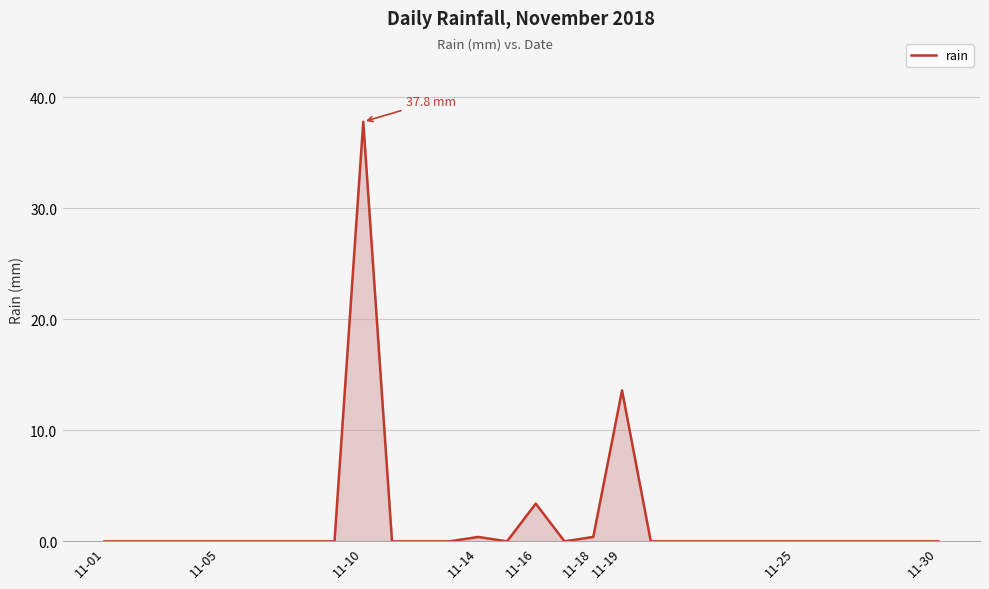

What is the difference between the maximum and minimum values?

37.8